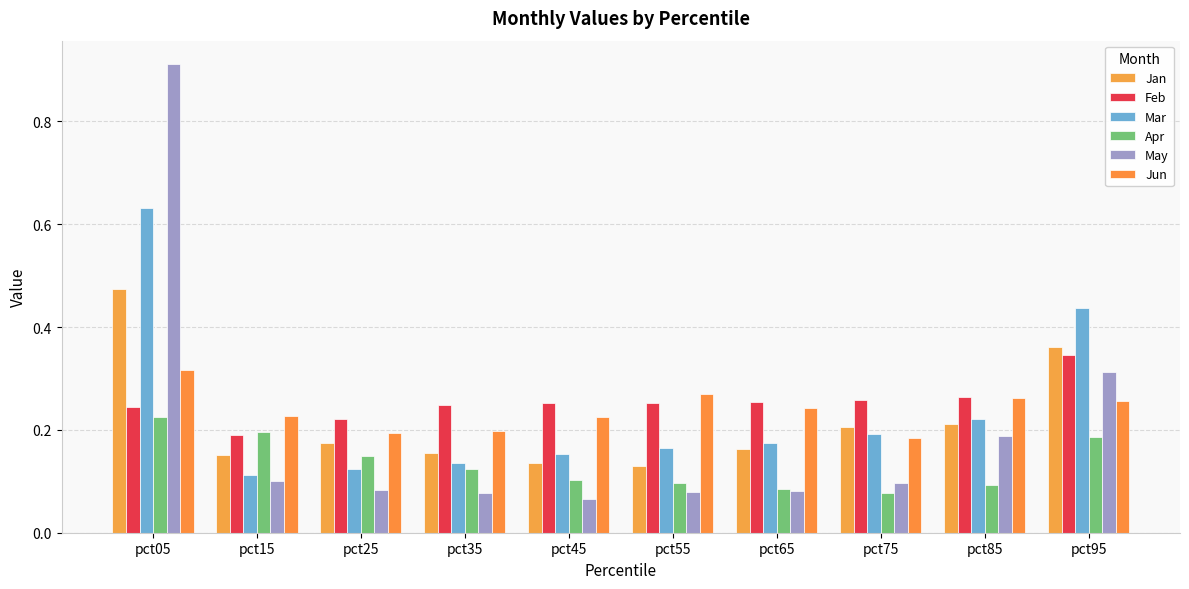

Are the bars grouped side by side (vs. stacked)?

Yes